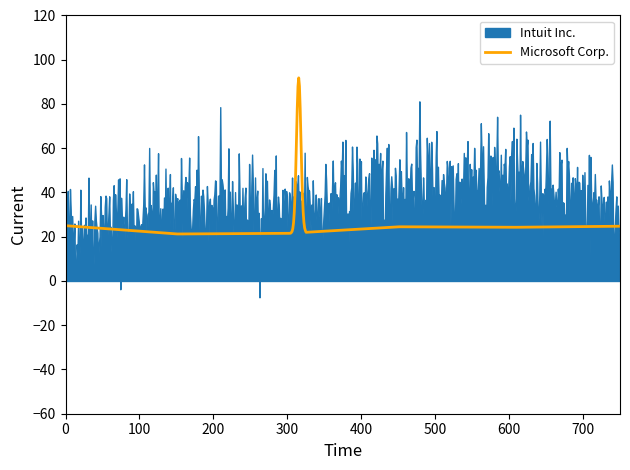

The value of Palo Alto Networks Inc. at 2021-10-31 is 17. True or false?

False